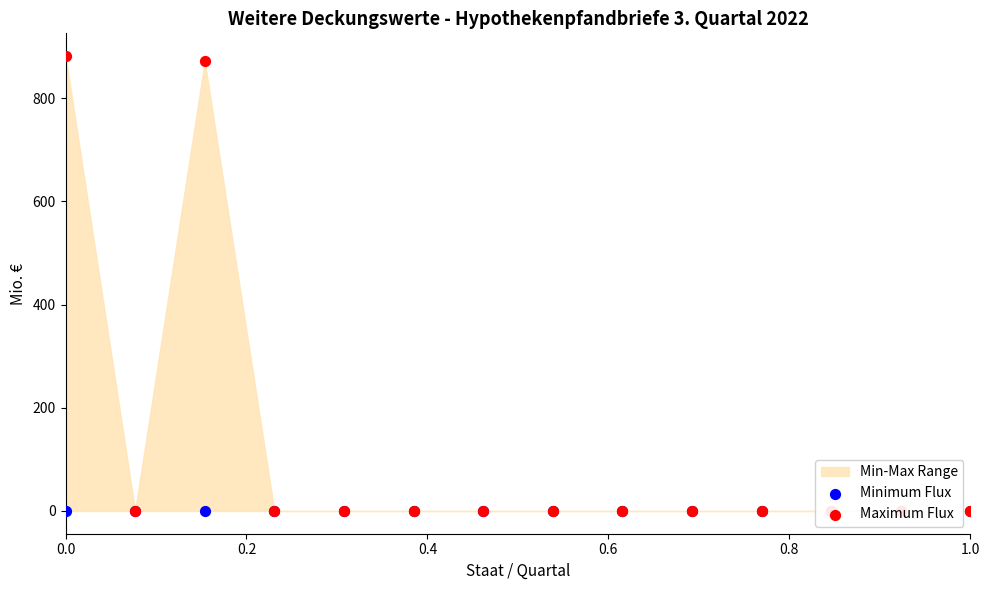

Which series reaches the minimum Y coordinate?

Minimum Flux